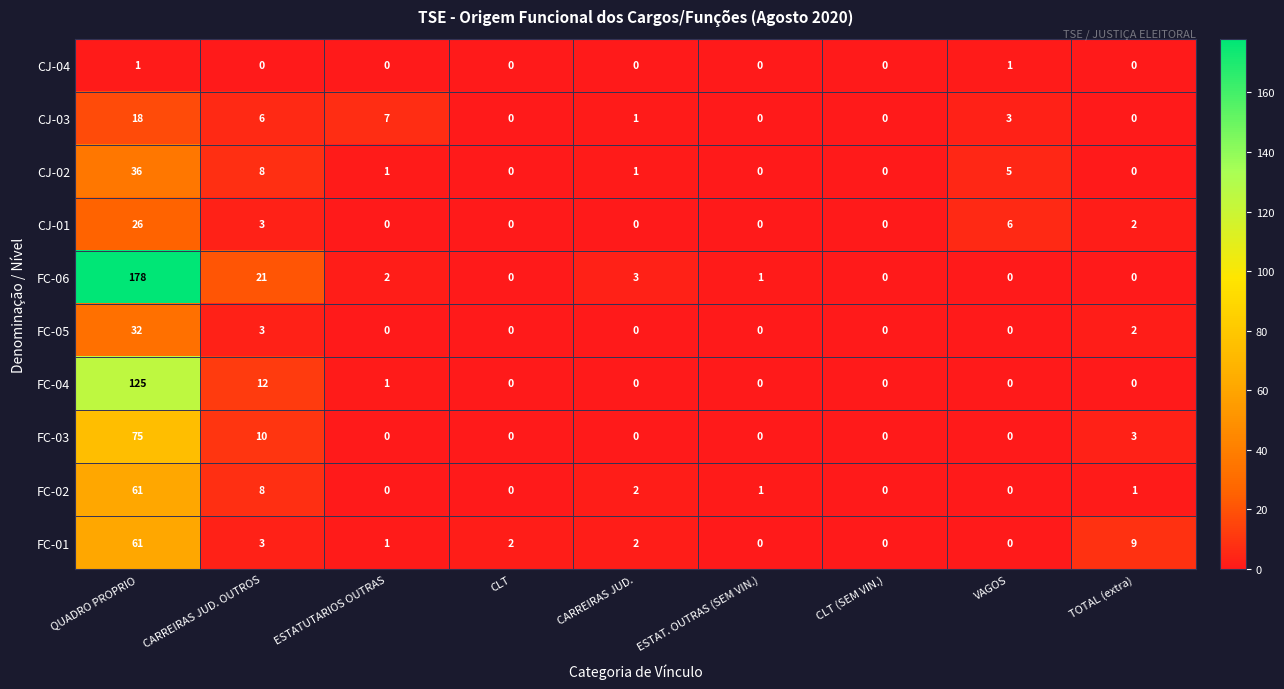

The FC-04 series shows 0 at CLT. True or false?

True